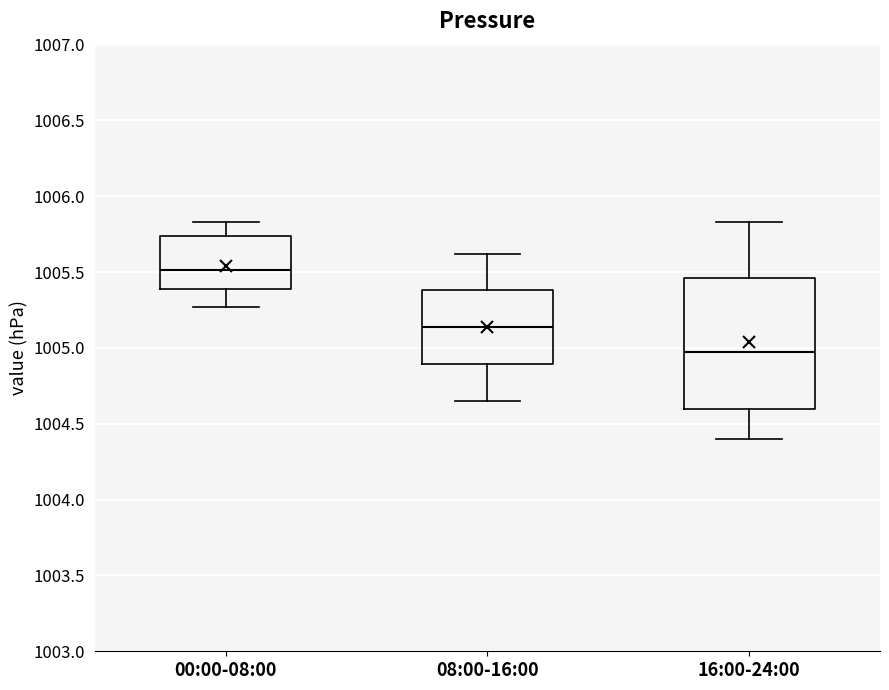

Reading left to right, transcribe this box plot: for each box, give where its median line is, the range the box spans, and where its two whiskers end, as read against the y-axis. The values are not printed on the chart, so give them approximately, as read against the axis.

00:00-08:00: median 1005.50, box 1005.40 to 1005.75, whiskers 1005.25 to 1005.85
08:00-16:00: median 1005.15, box 1004.90 to 1005.40, whiskers 1004.65 to 1005.60
16:00-24:00: median 1005.00, box 1004.60 to 1005.45, whiskers 1004.40 to 1005.85